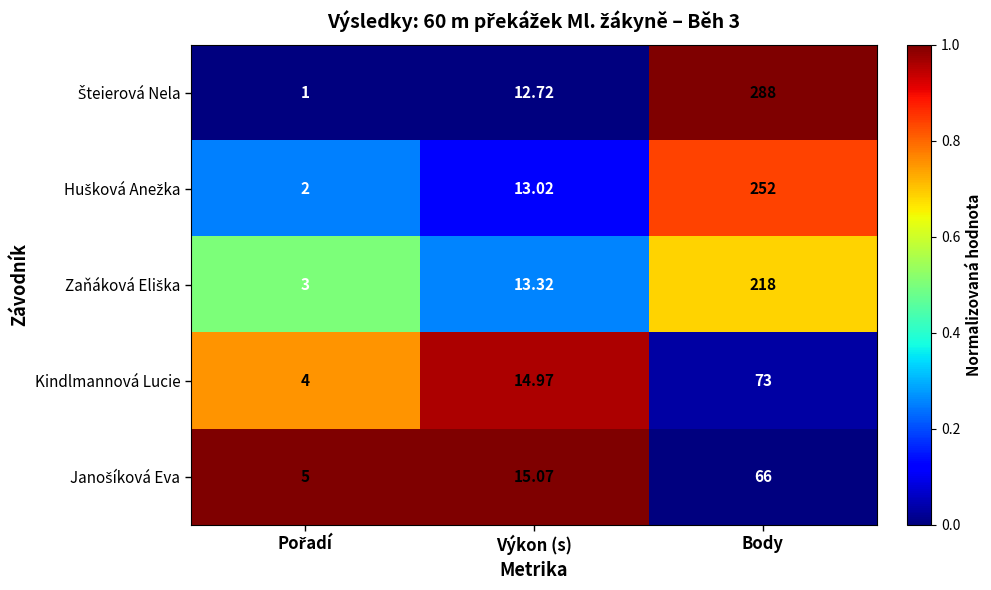

At which category is the sum across all series the highest?

Body